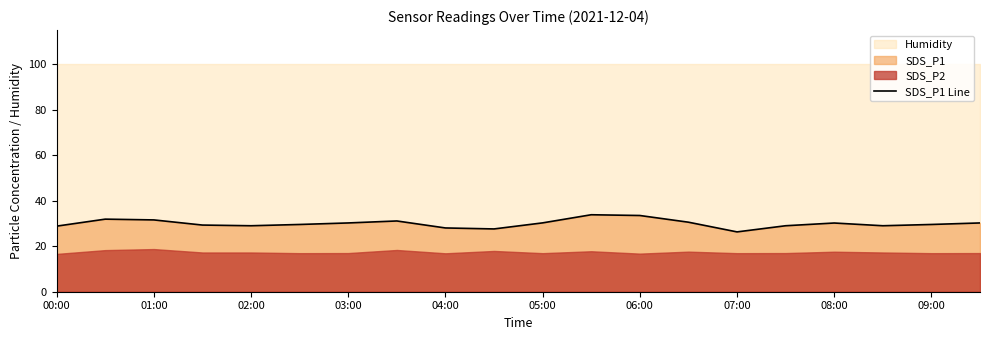

The value of SDS_P1 Line at 03:00 is 30.2. True or false?

True